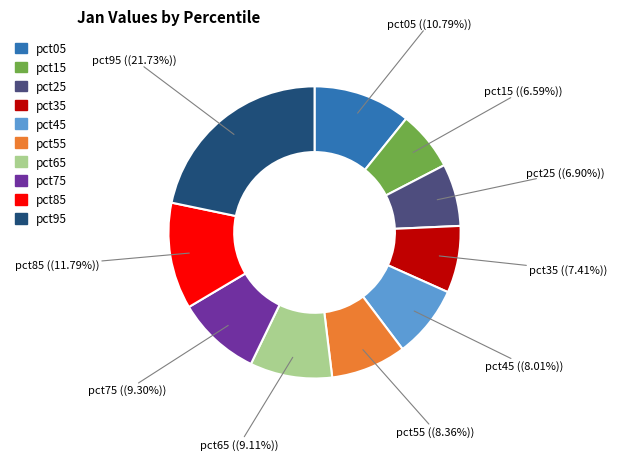

Is pct85 the majority of the pie?

No